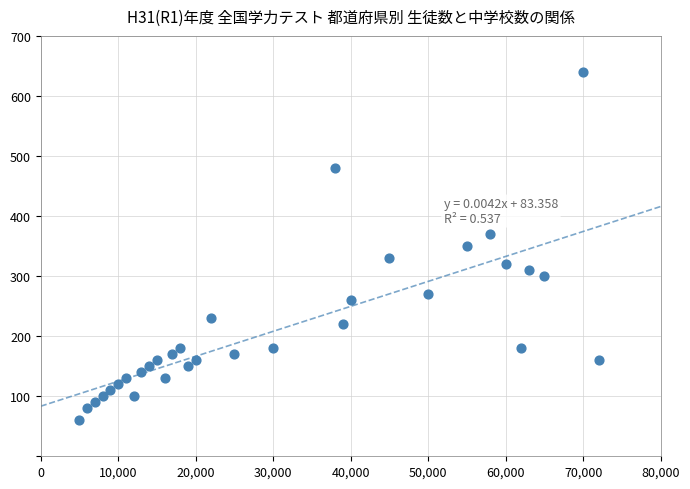

What is the range of Y values (max minus min)?

580